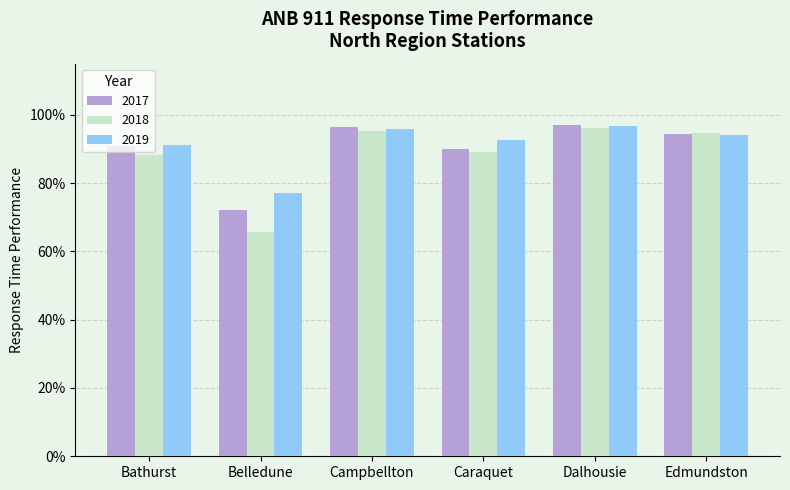

What is the average value of the 2017 series?

0.9